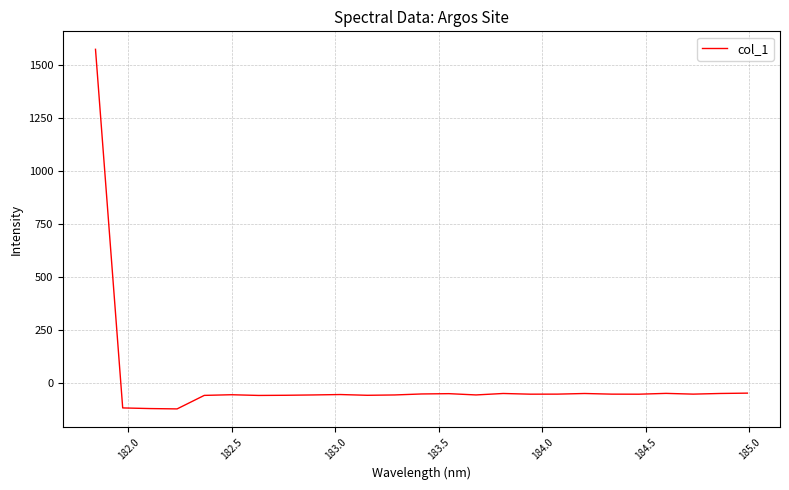

What is the smallest value displayed?

-121.0